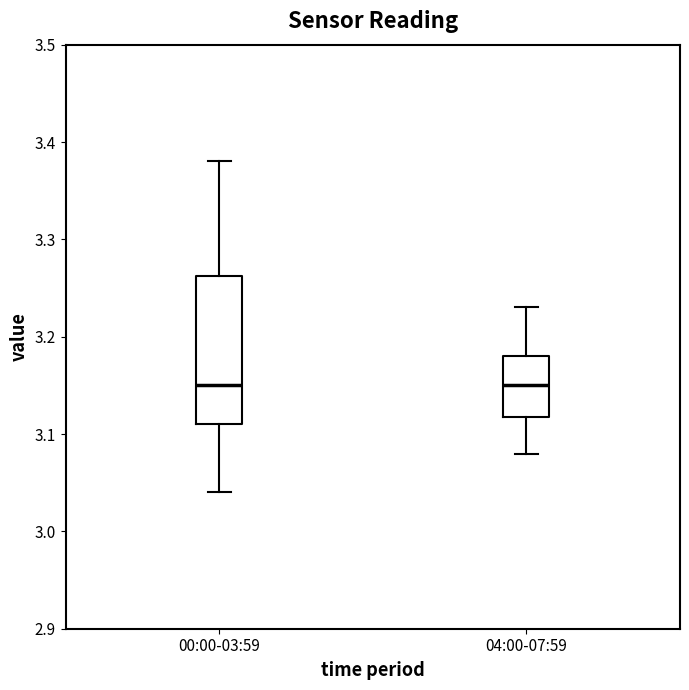

Where does the upper whisker of the box for 04:00-07:59 end on the y-axis? The values are not printed on the chart, so give them approximately, as read against the axis.

3.23